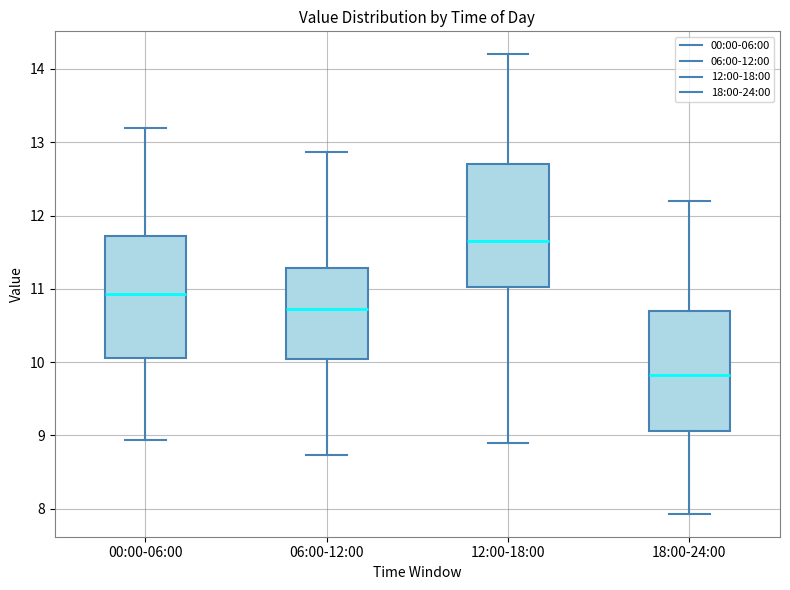

Where is the upper edge of the box for 06:00-12:00 on the y-axis? The values are not printed on the chart, so give them approximately, as read against the axis.

11.3